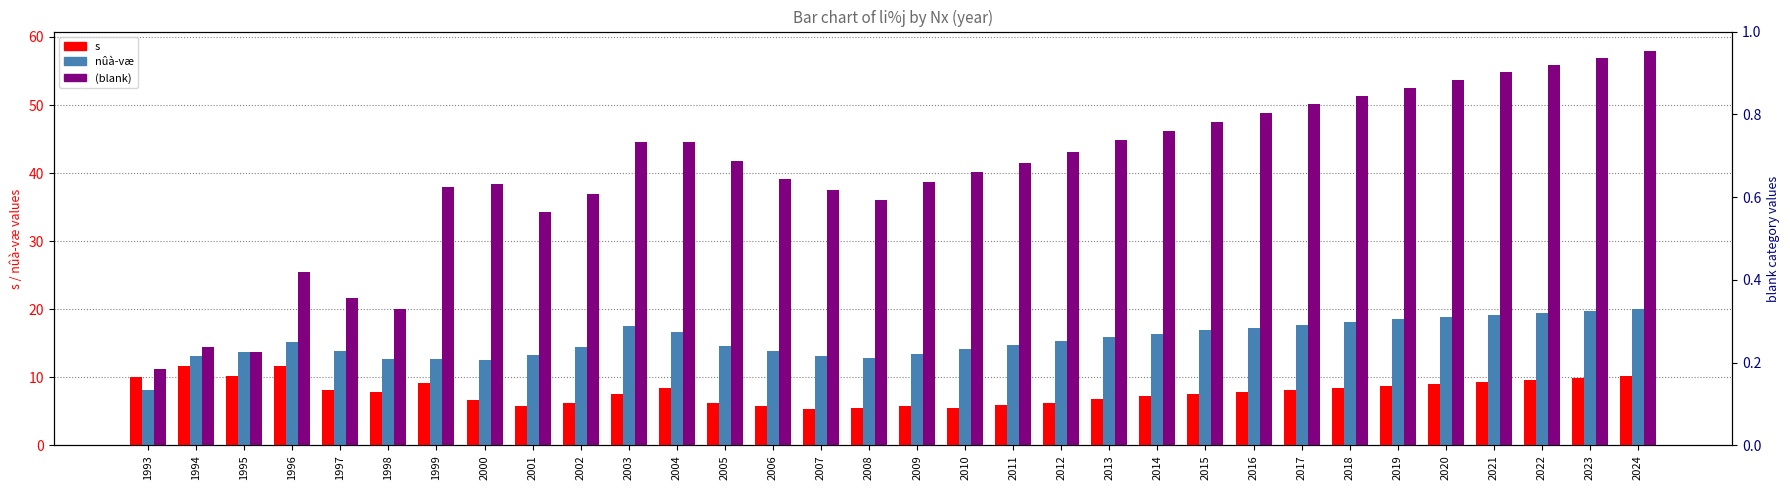

Where is (blank) nearest to the value 34?

2001